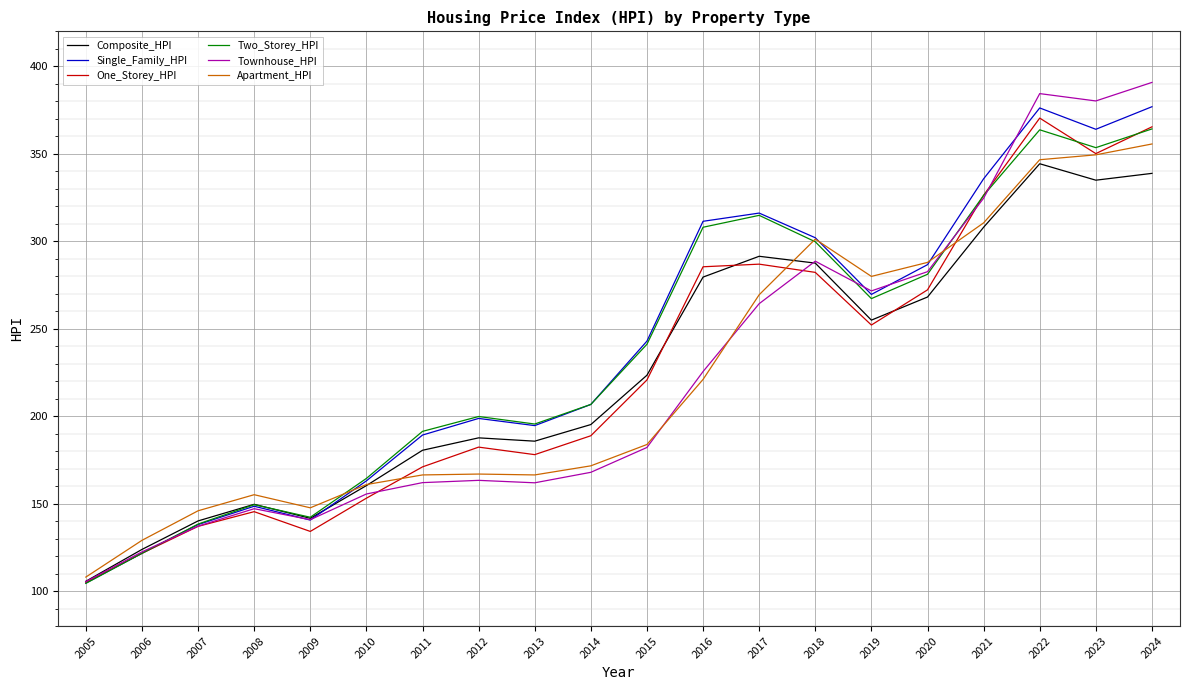

Which series changed the most between 2016 and 2024?

Townhouse_HPI